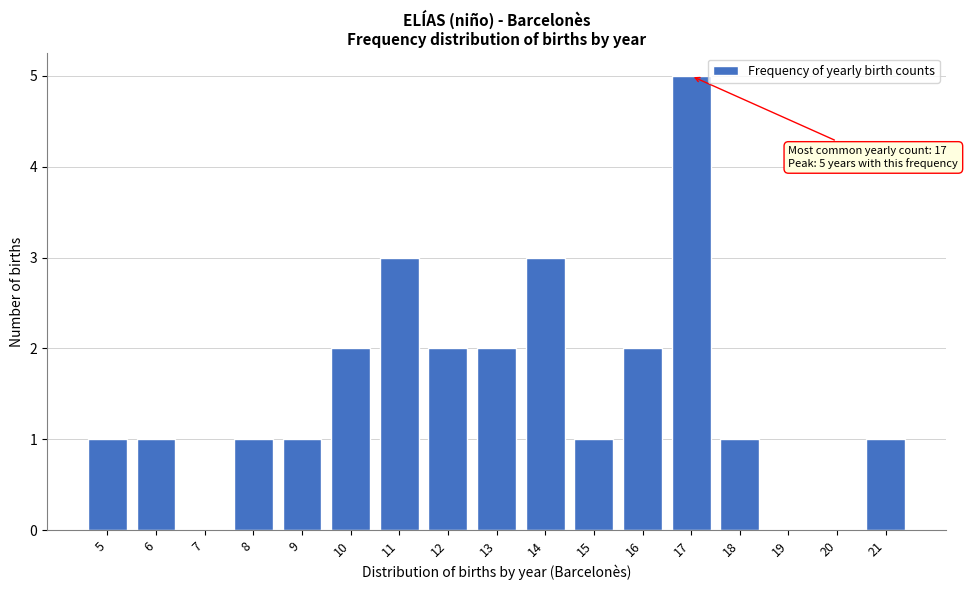

Which range on the x-axis has the tallest bar?

16.5 to 17.5